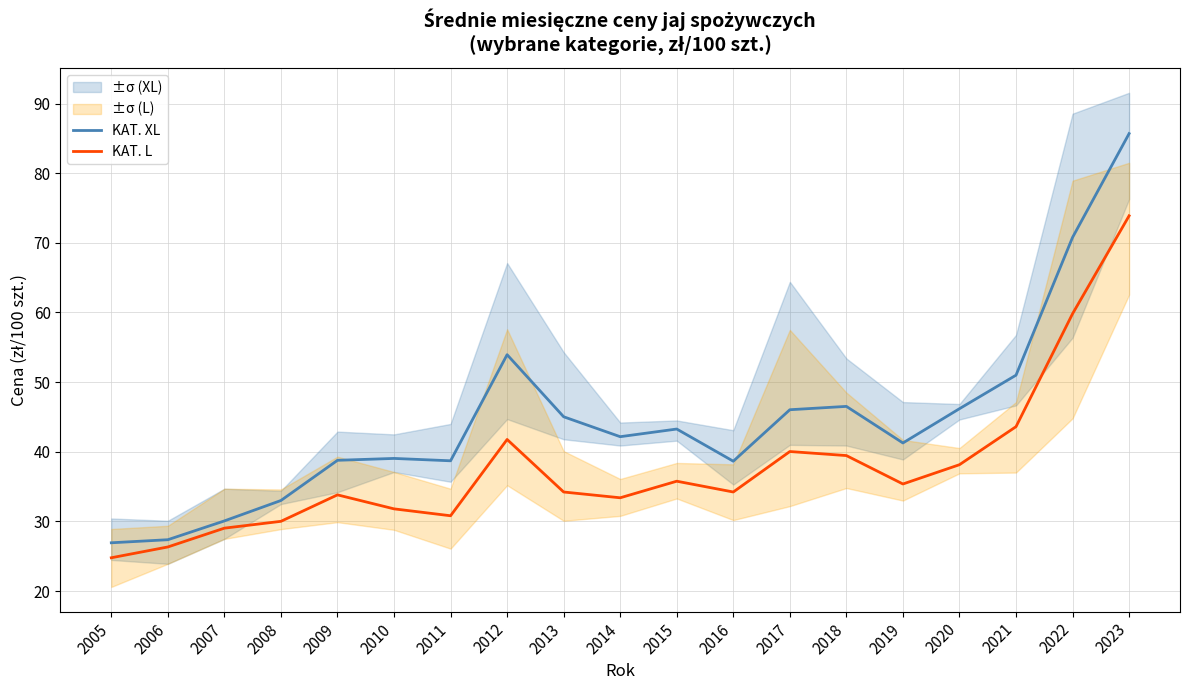

Where is the first local minimum for KAT. XL?

2011